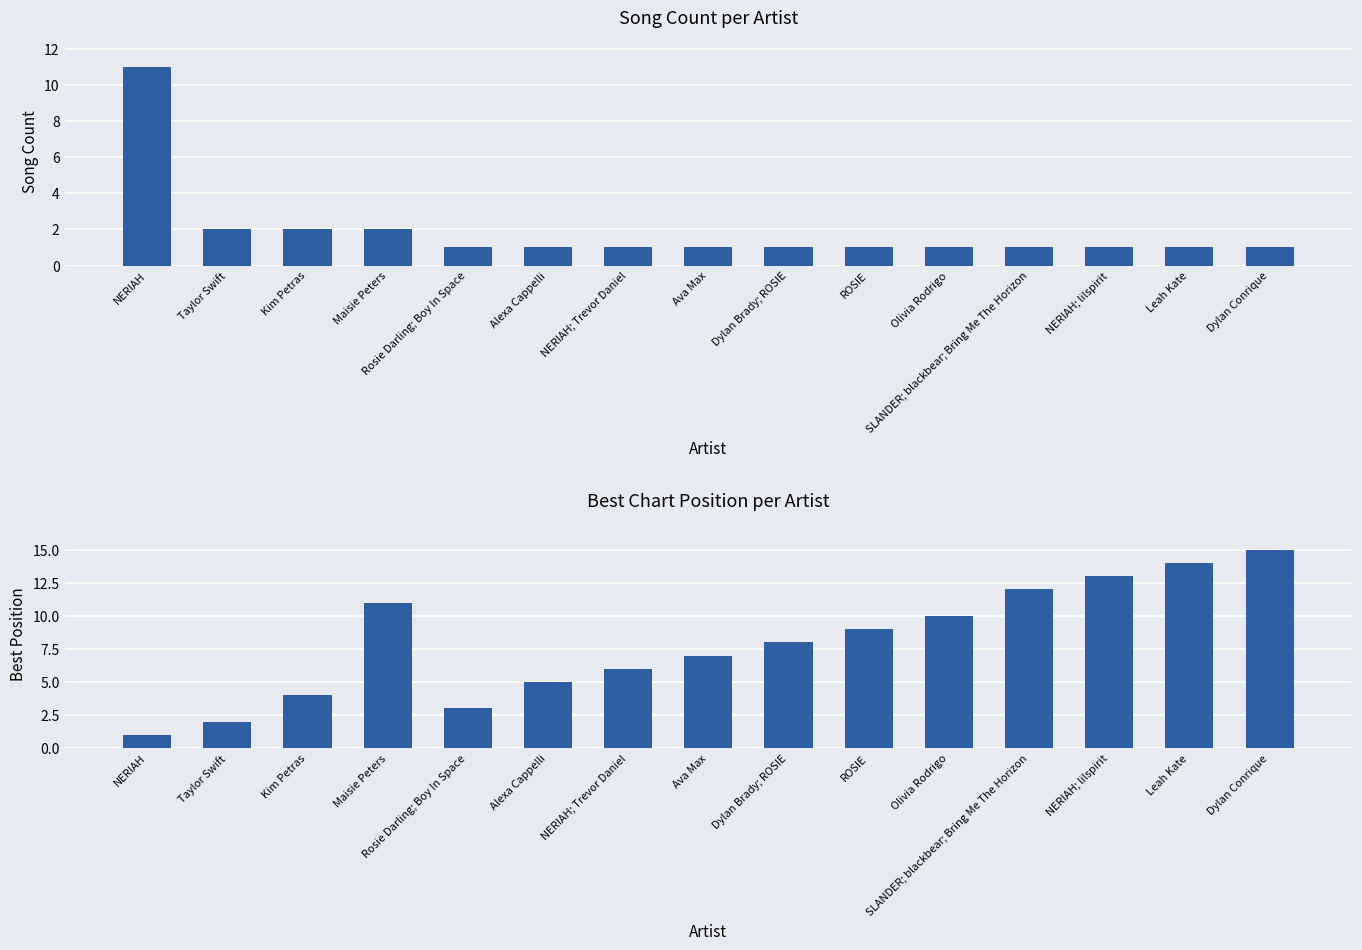

The Best Position series shows 8 at Dylan Brady; ROSIE. True or false?

True